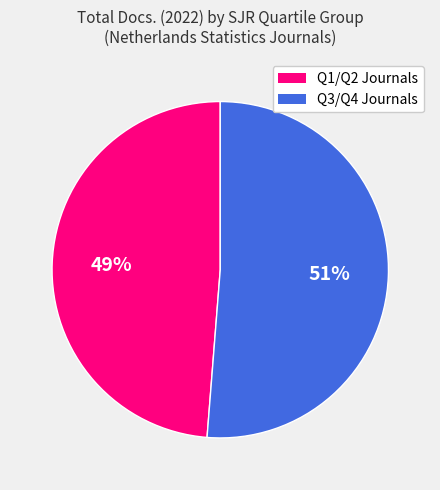

Does any single category account for the majority?

Yes